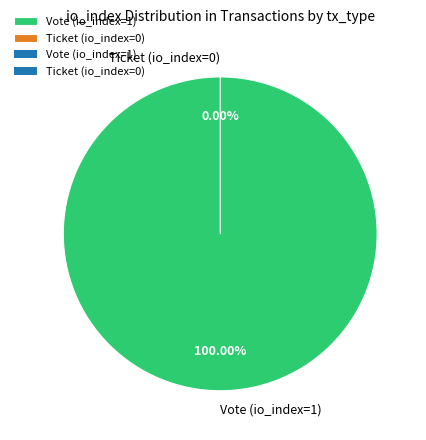

Is it true that Vote (io_index=1) is 99% of the pie?

False